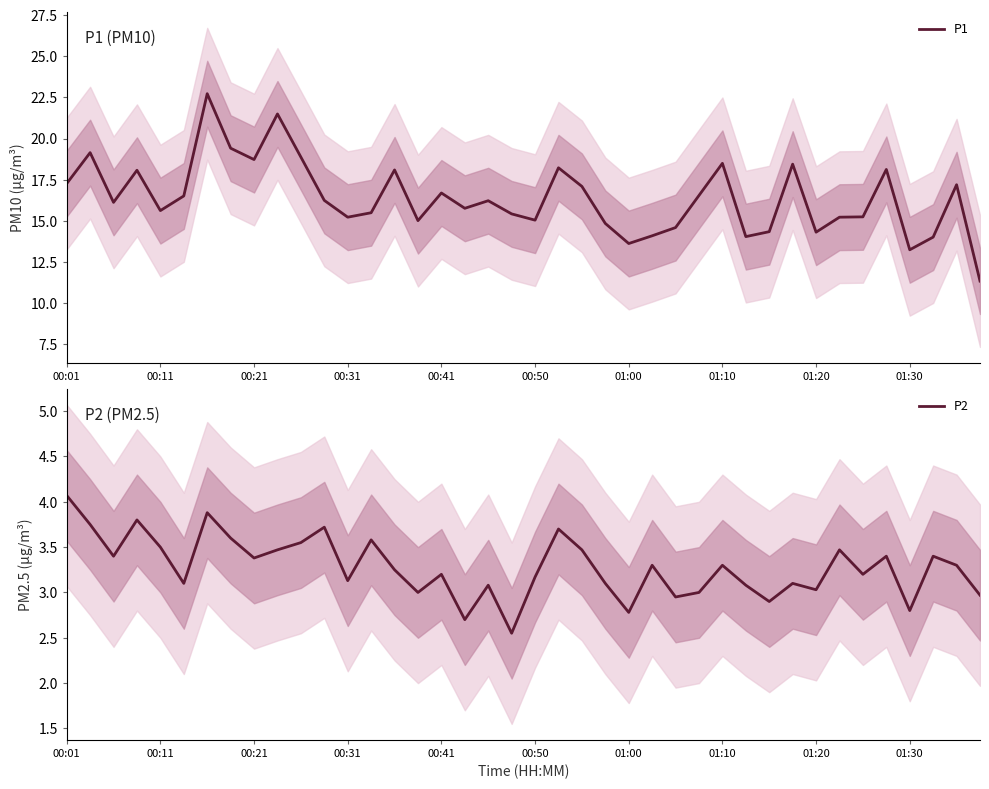

Does the chart display data point markers on the line(s)?

No